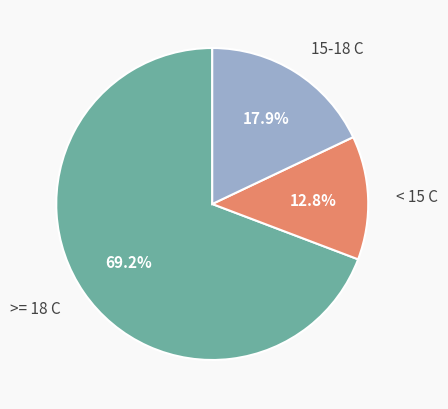

What percentage do 15-18 C and >= 18 C together represent?

87.2%